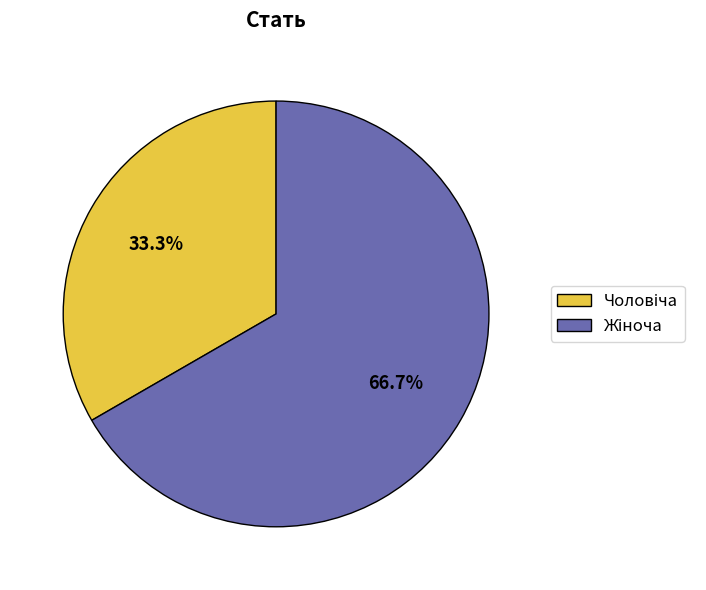

Is there a majority slice in this chart?

Yes